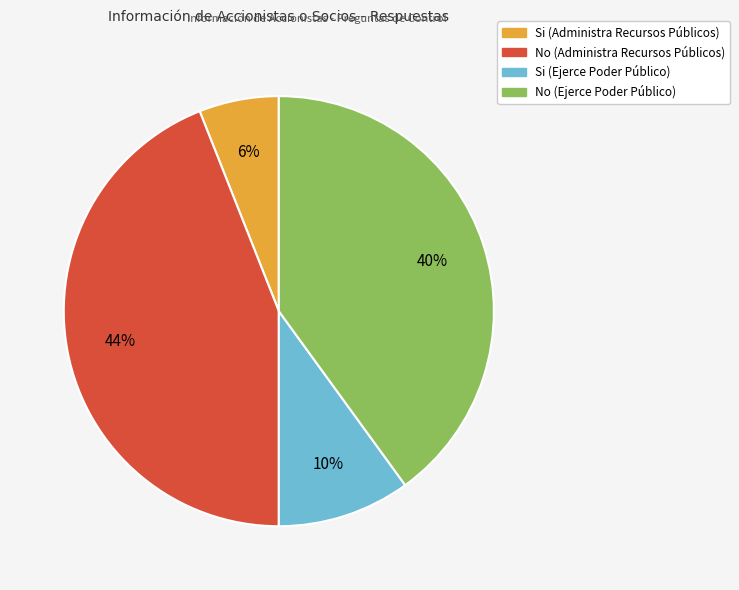

What is the smallest slice in the pie chart?

Si (Administra Recursos Públicos)